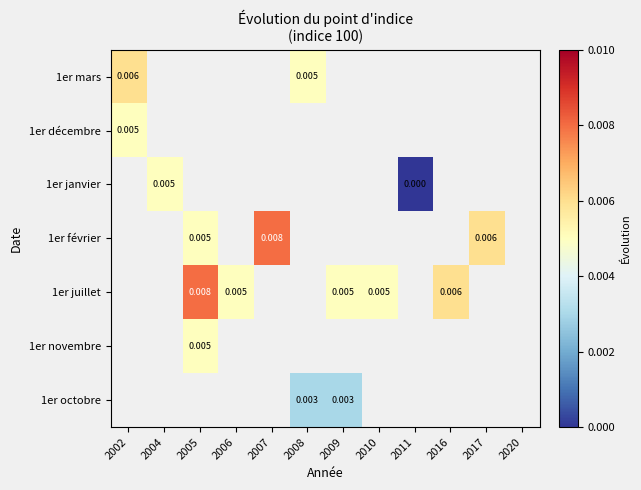

Which label corresponds to the largest value in the chart?

2007